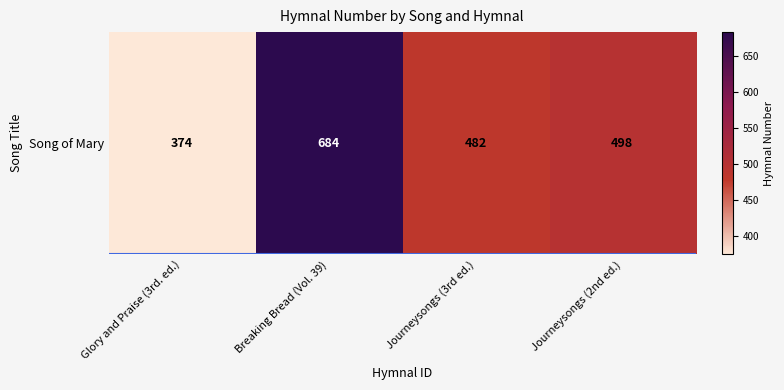

Which has a higher value, Journeysongs (3rd ed.) or Glory and Praise (3rd. ed.)?

Journeysongs (3rd ed.)